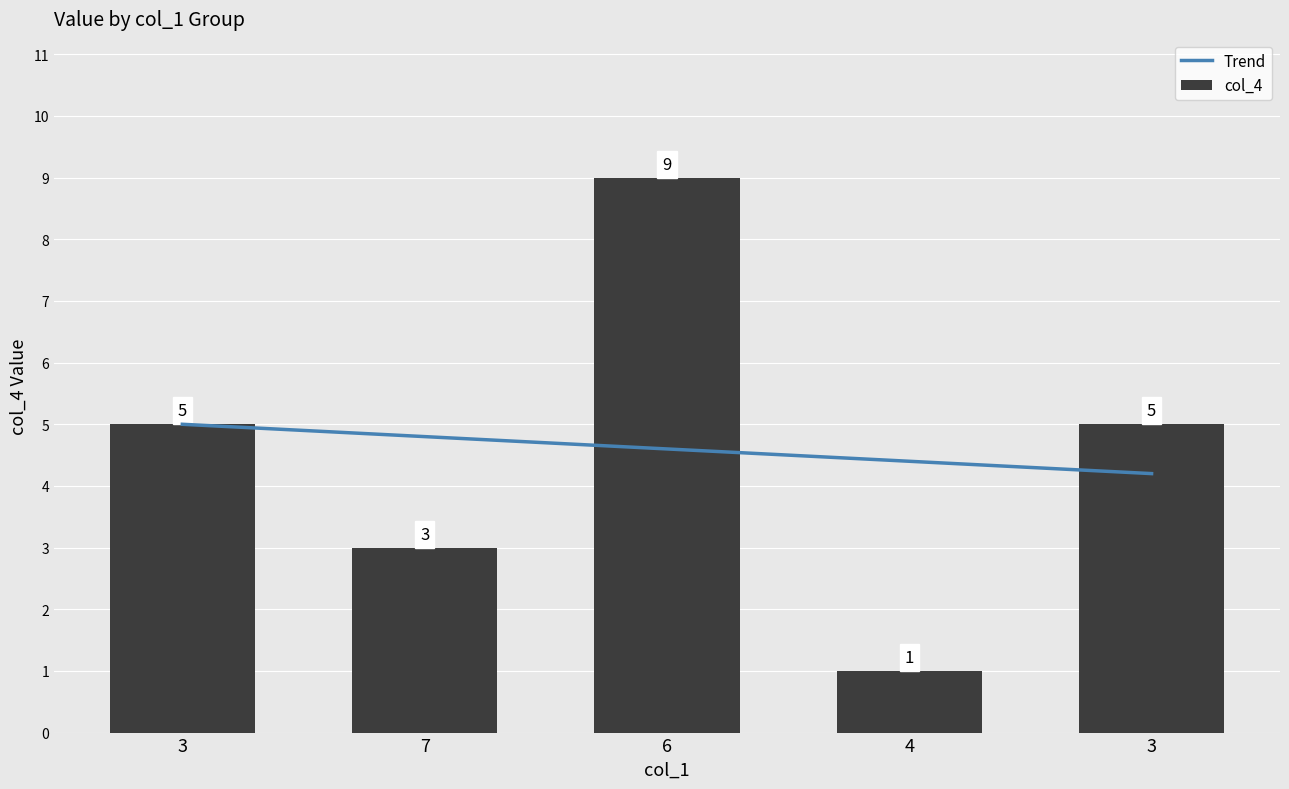

How many data points does each series have?

5